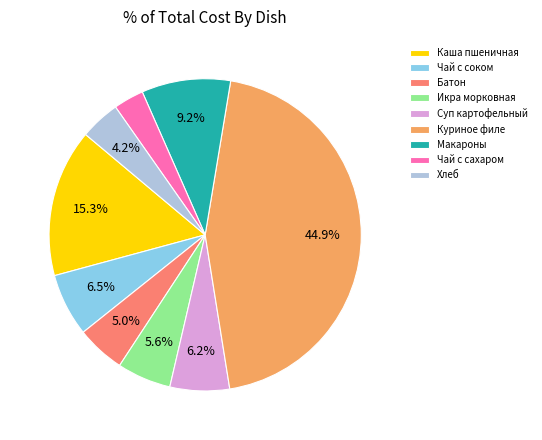

What portion of the pie excludes Хлеб?

95.8%